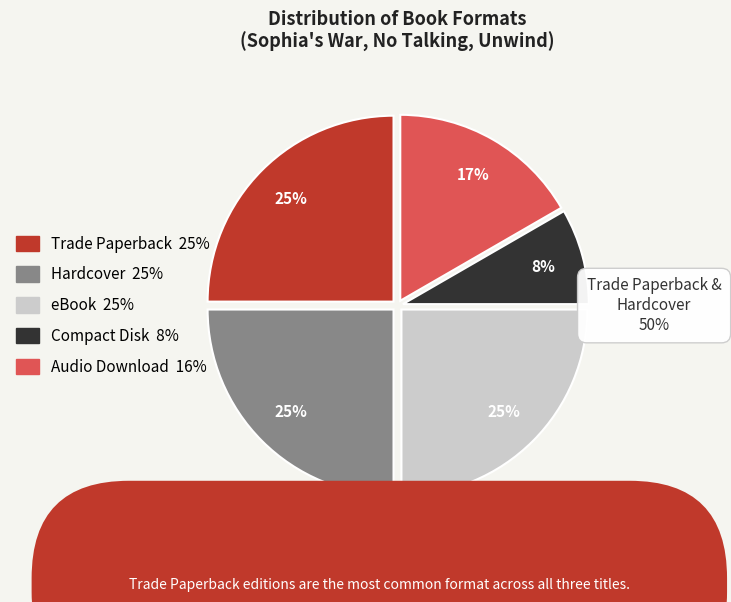

True or false: Compact Disk accounts for 1% of the total.

False